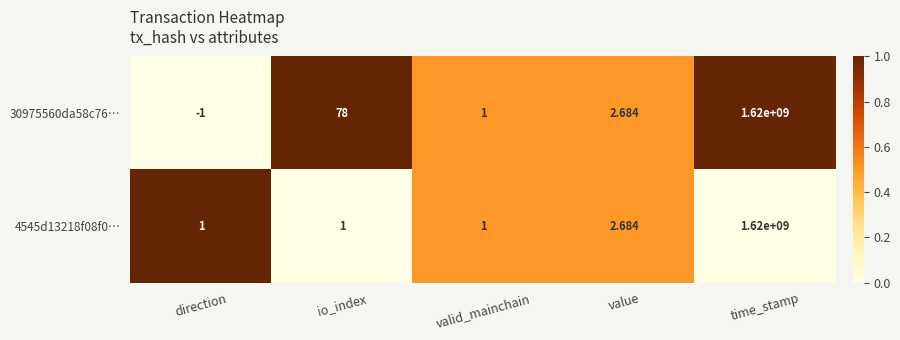

How many series are shown in this chart?

2